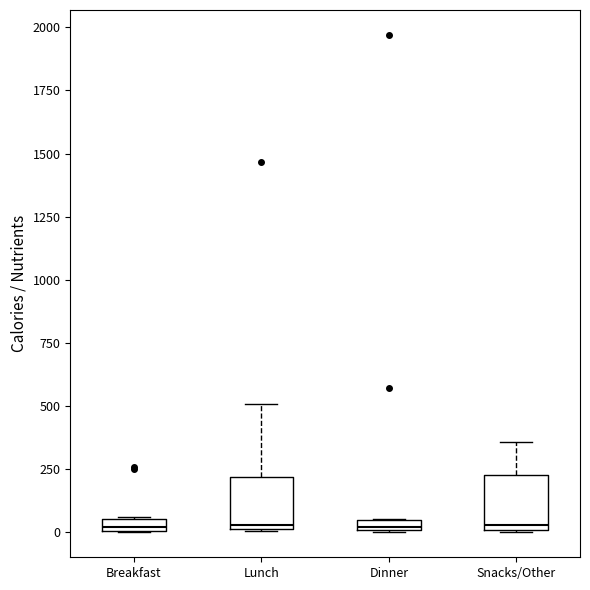

Where is the upper edge of the box for Breakfast on the y-axis? The values are not printed on the chart, so give them approximately, as read against the axis.

50